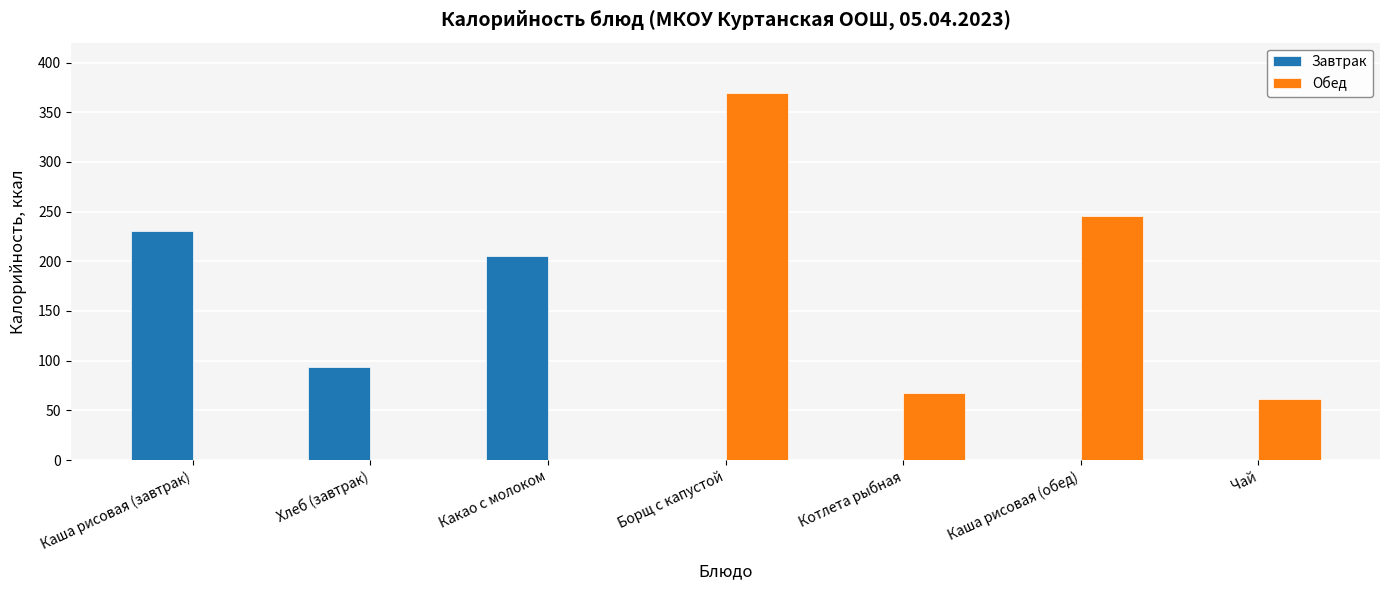

Which series has the largest total across all categories?

Обед